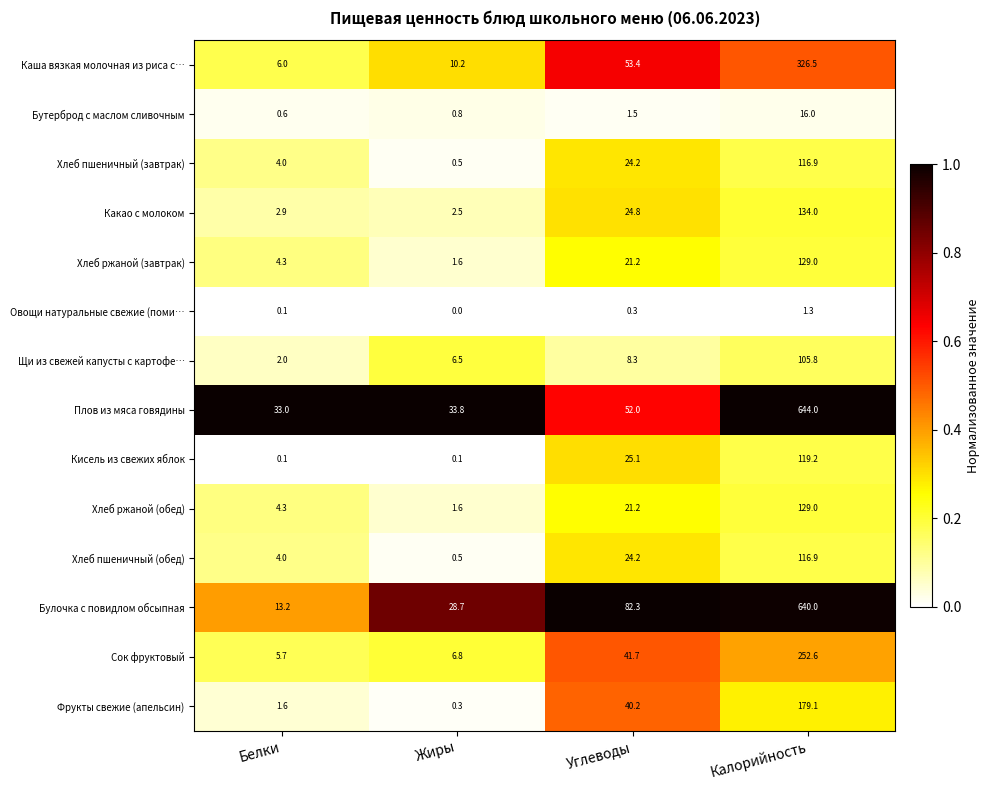

At which category does the chart reach its minimum across all series?

Жиры